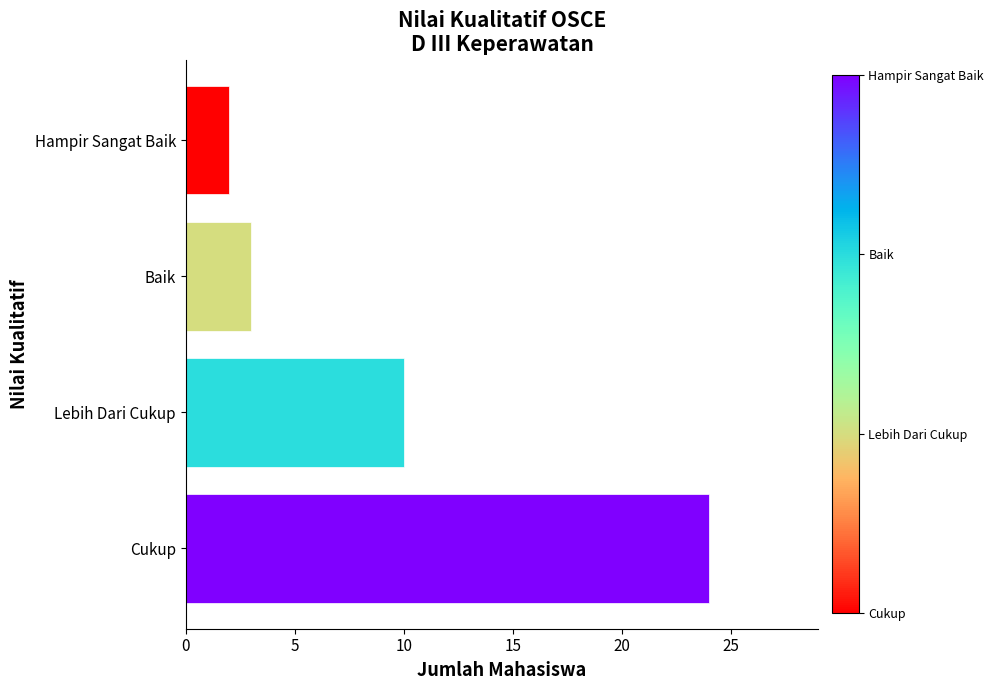

Approximately how many times larger is the value at Lebih Dari Cukup compared to Baik?

3.3